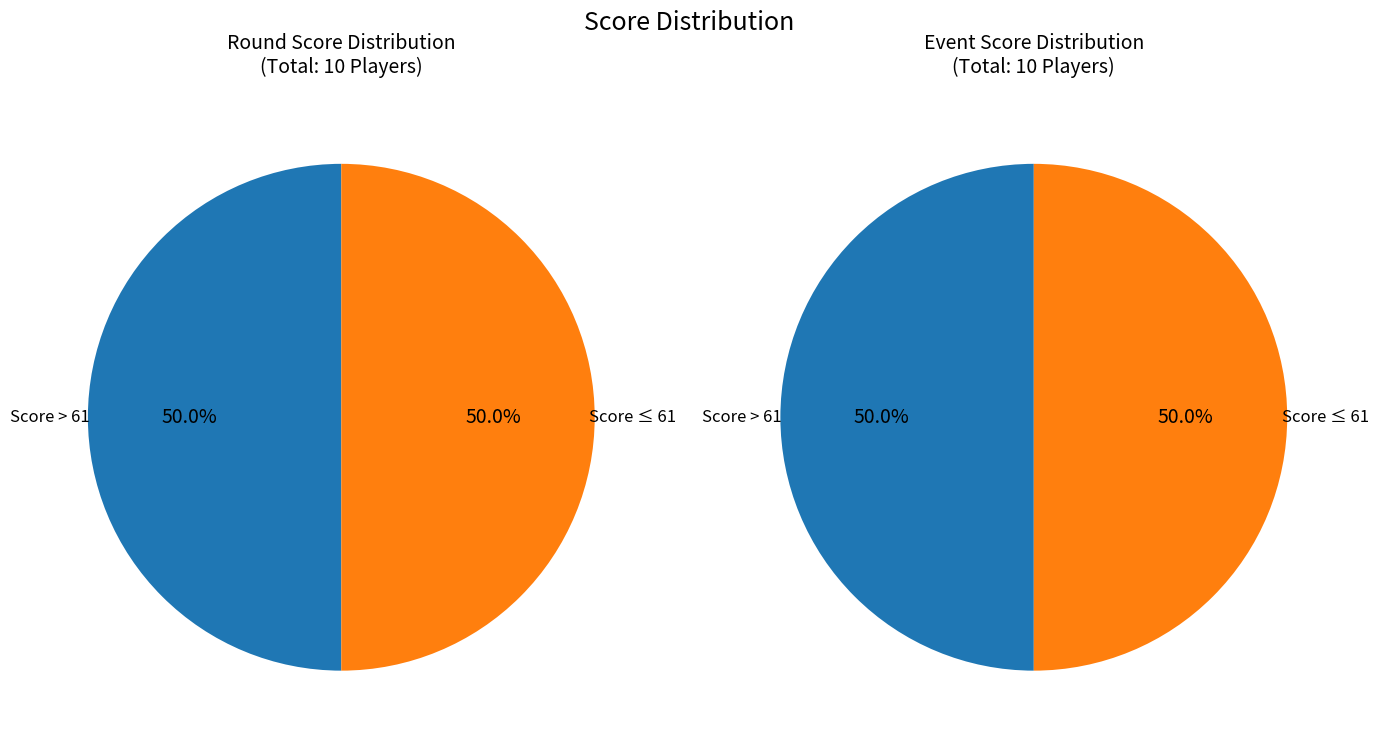

Is Marissa Guzman the majority of the pie?

No